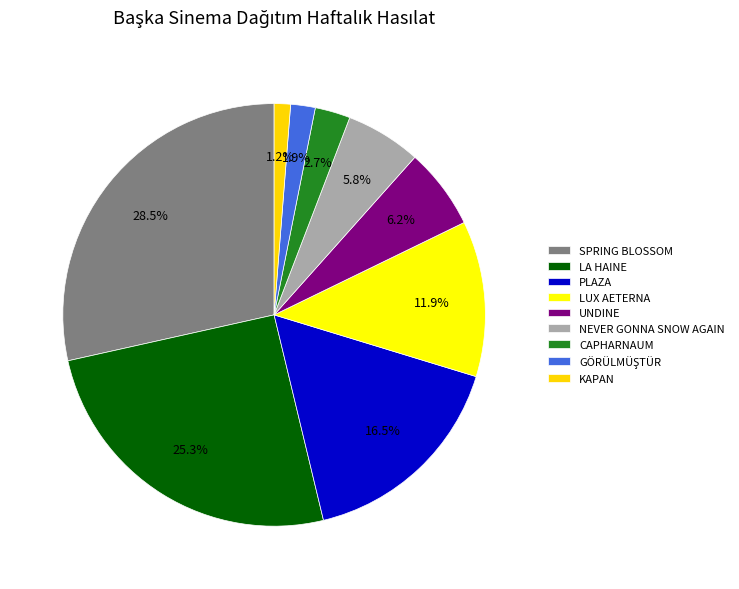

How many segments does this pie chart have?

9